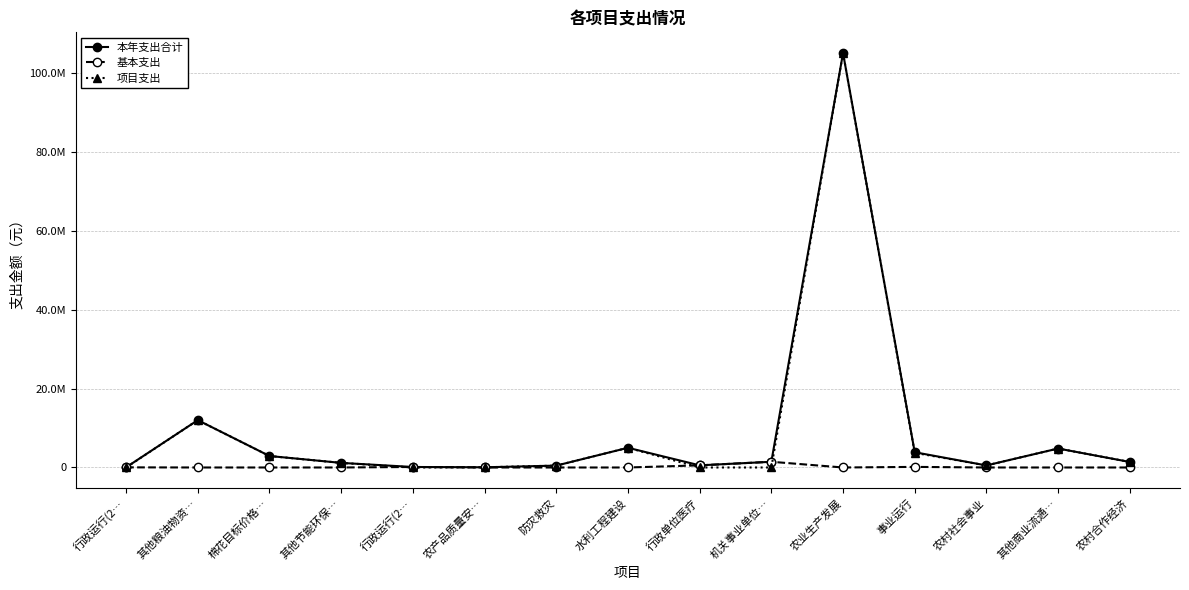

What is the sum of all 基本支出 values?

2304399.1